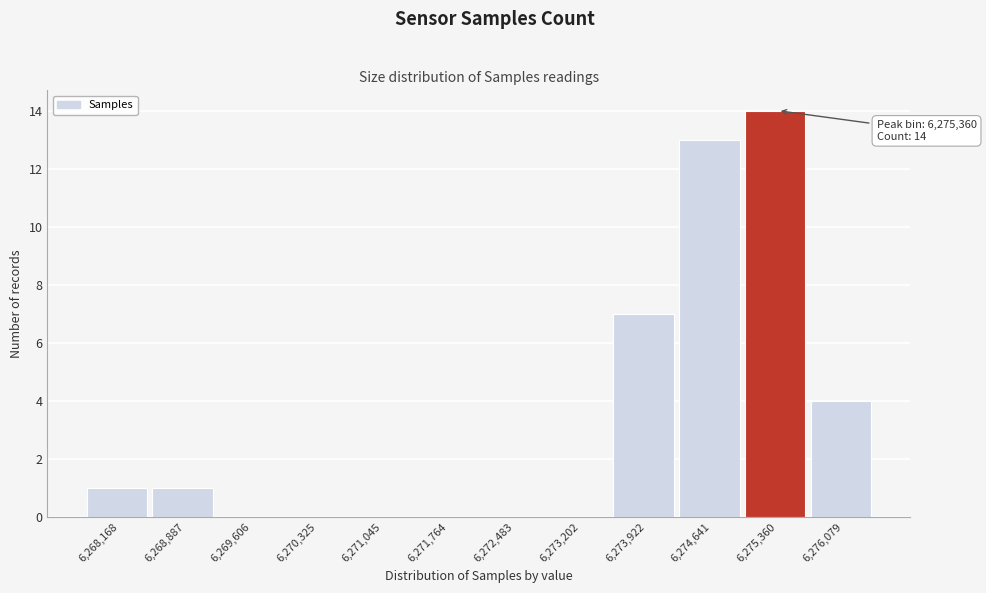

Reading left to right, transcribe all the data shown in this chart.

6,268,168=1	6,268,887=1	6,269,606=0	6,270,325=0	6,271,045=0	6,271,764=0	6,272,483=0	6,273,202=0	6,273,922=7	6,274,641=13	6,275,360=14	6,276,079=4